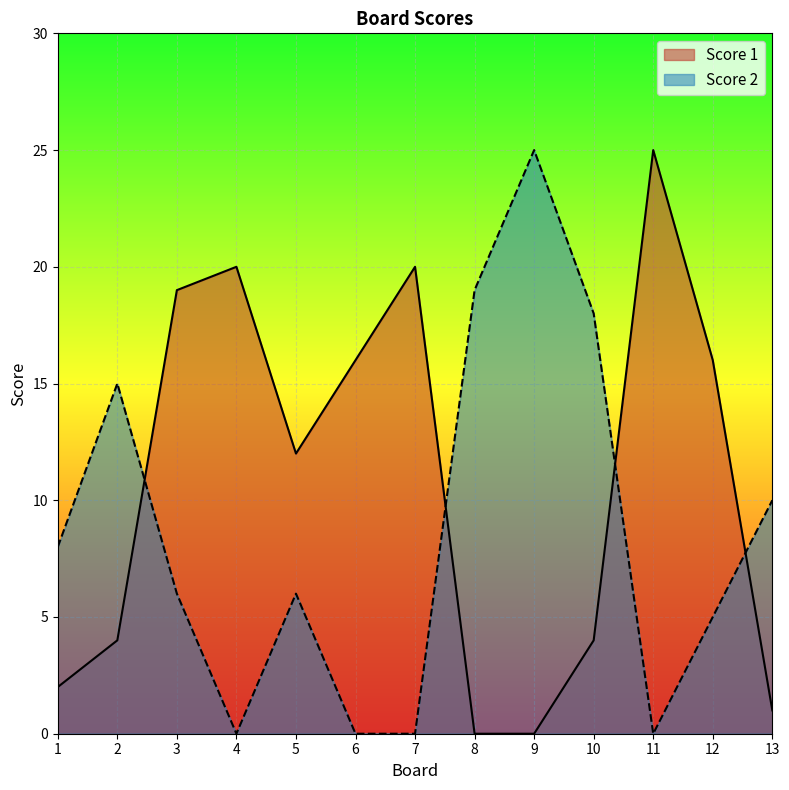

Reading right to left, extract all data points from this chart.

Score 1: 1	16	25	4	0	0	20	16	12	20	19	4	2
Score 2: 10	5	0	18	25	19	0	0	6	0	6	15	8